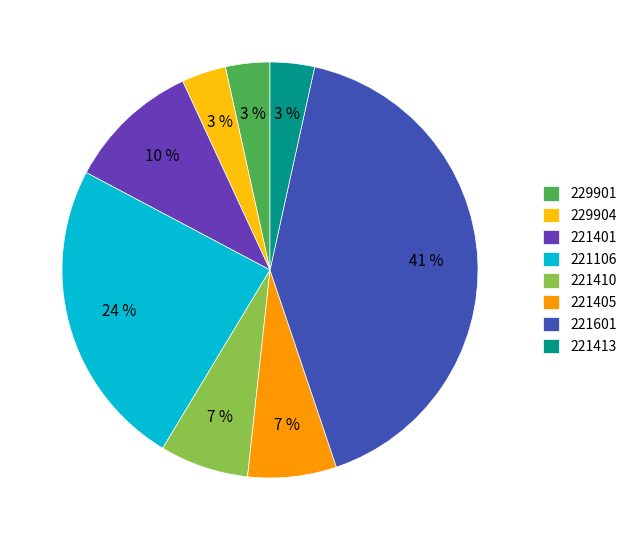

Is it true that 221601 is 56% of the pie?

False